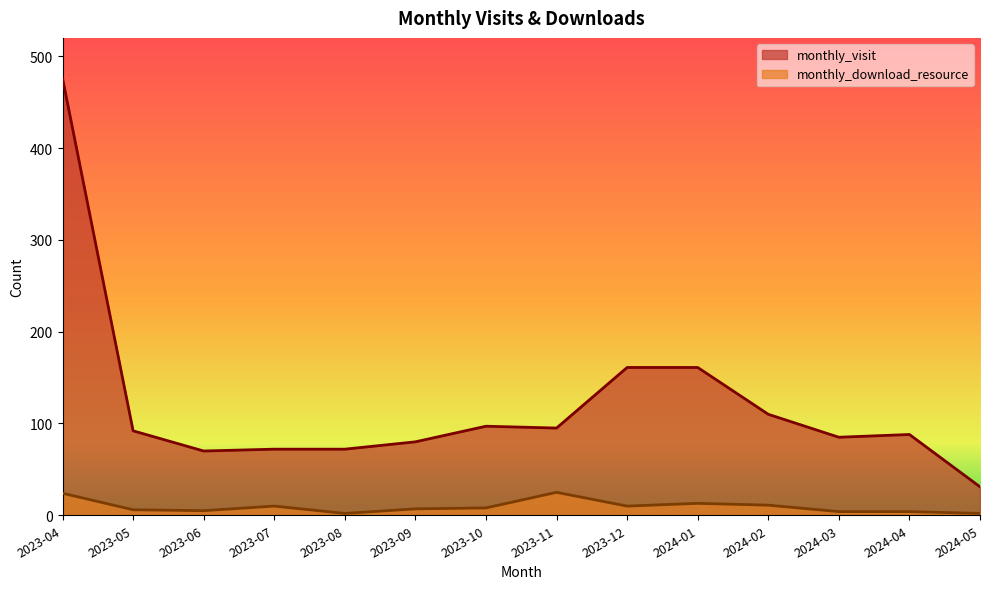

True or false: monthly_download_resource and monthly_visit intersect in this chart.

False